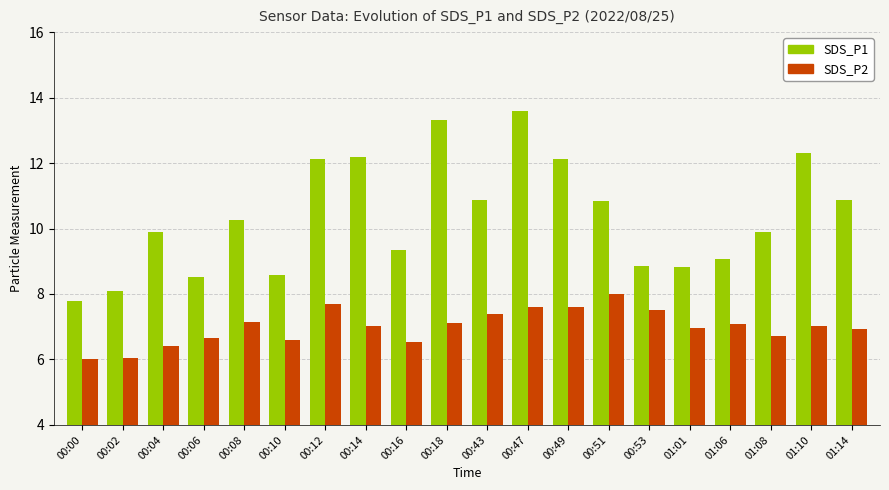

What is the sum of the SDS_P2 values at 01:01 and 00:14?

14.0